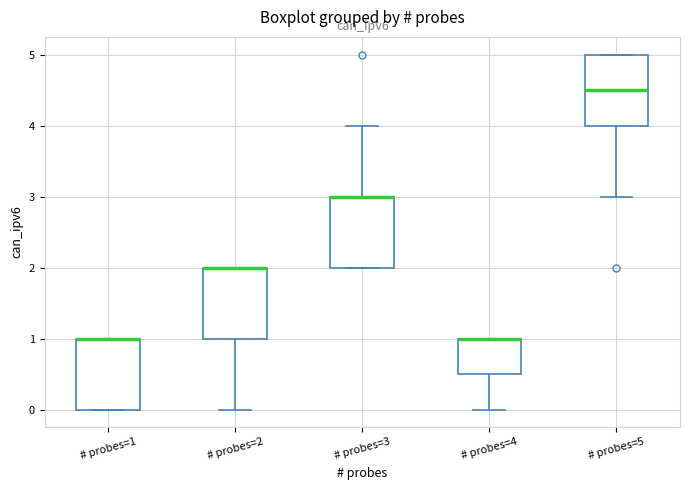

Reading left to right, transcribe this box plot: for each box, give where its median line is, the range the box spans, and where its two whiskers end, as read against the y-axis. The values are not printed on the chart, so give them approximately, as read against the axis.

# probes=1: median 1.0 (drawn on the box's upper edge), box 0.0 to 1.0, whiskers 0.0 to 1.0
# probes=2: median 2.0 (drawn on the box's upper edge), box 1.0 to 2.0, whiskers 0.0 to 2.0
# probes=3: median 3.0 (drawn on the box's upper edge), box 2.0 to 3.0, whiskers 2.0 to 4.0
# probes=4: median 1.0 (drawn on the box's upper edge), box 0.5 to 1.0, whiskers 0.0 to 1.0
# probes=5: median 4.5, box 4.0 to 5.0, whiskers 3.0 to 5.0